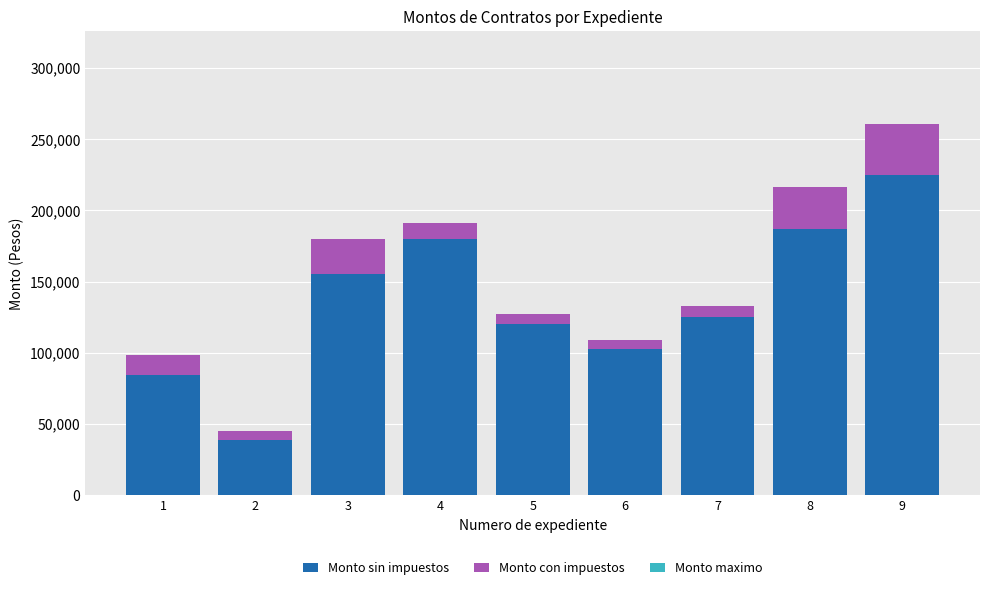

Does the chart contain stacked bars?

Yes